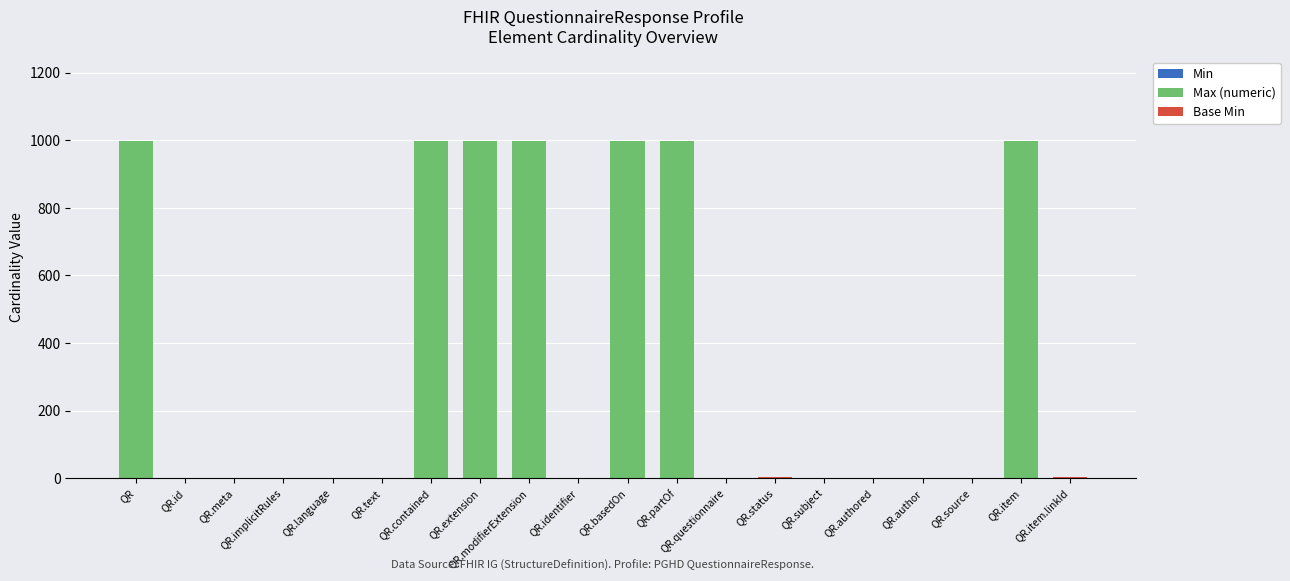

Where is Min nearest to the value 0?

QR